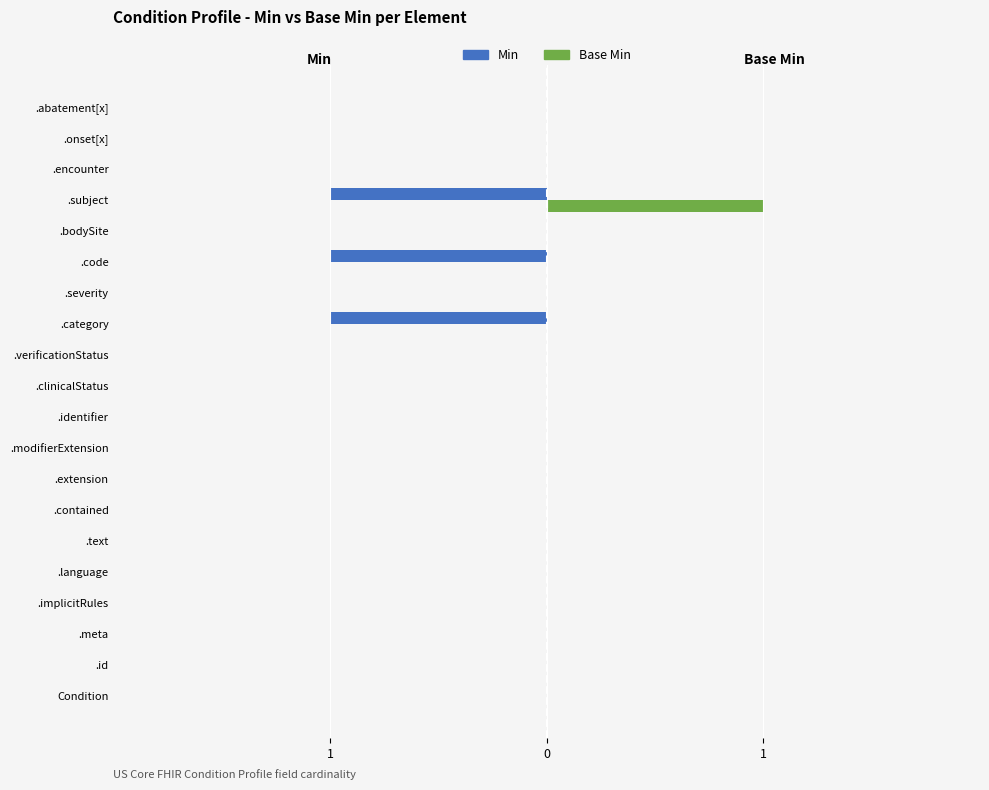

What are all the series names shown in the legend?

Min, Base Min